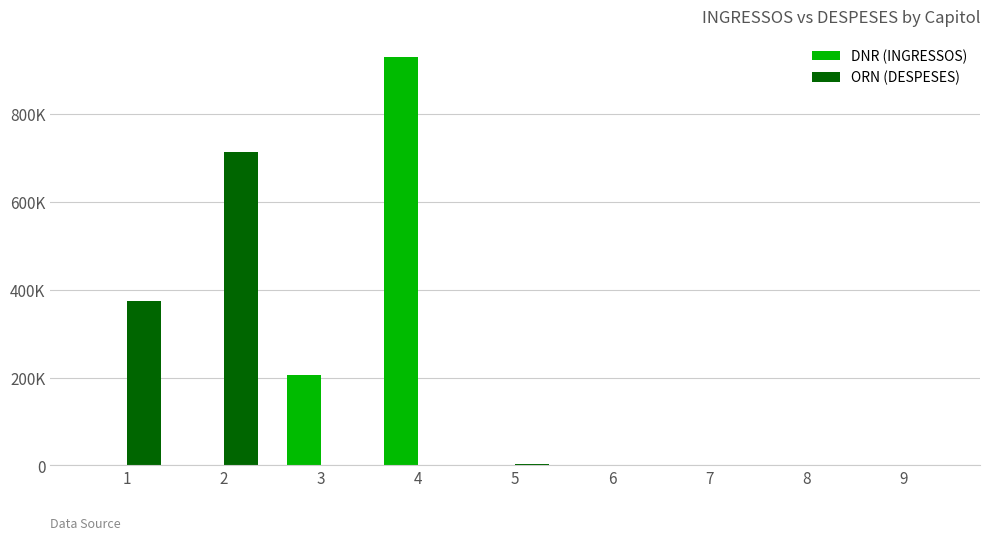

Does the chart contain stacked bars?

No